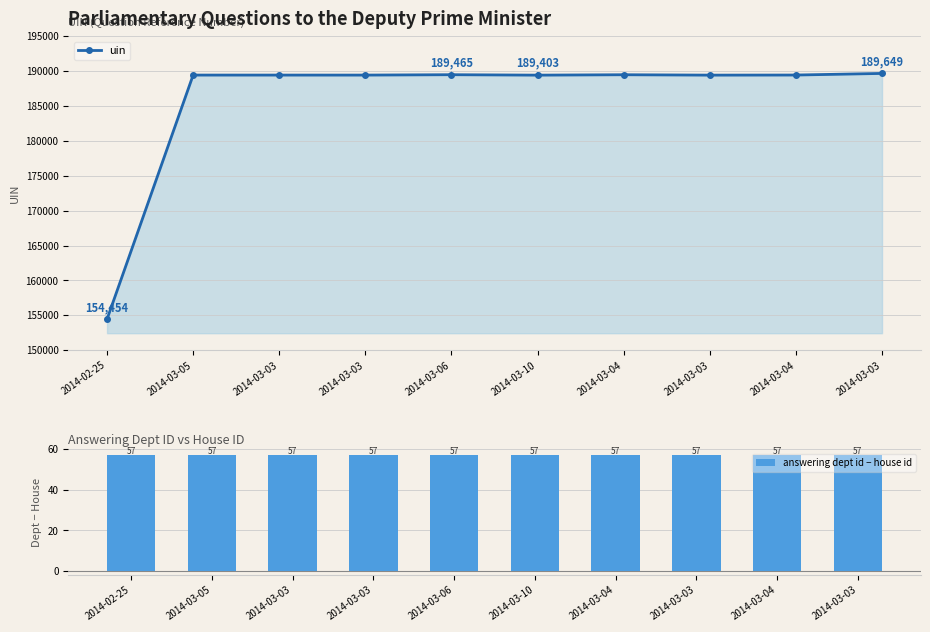

Which series has the largest total across all categories?

uin